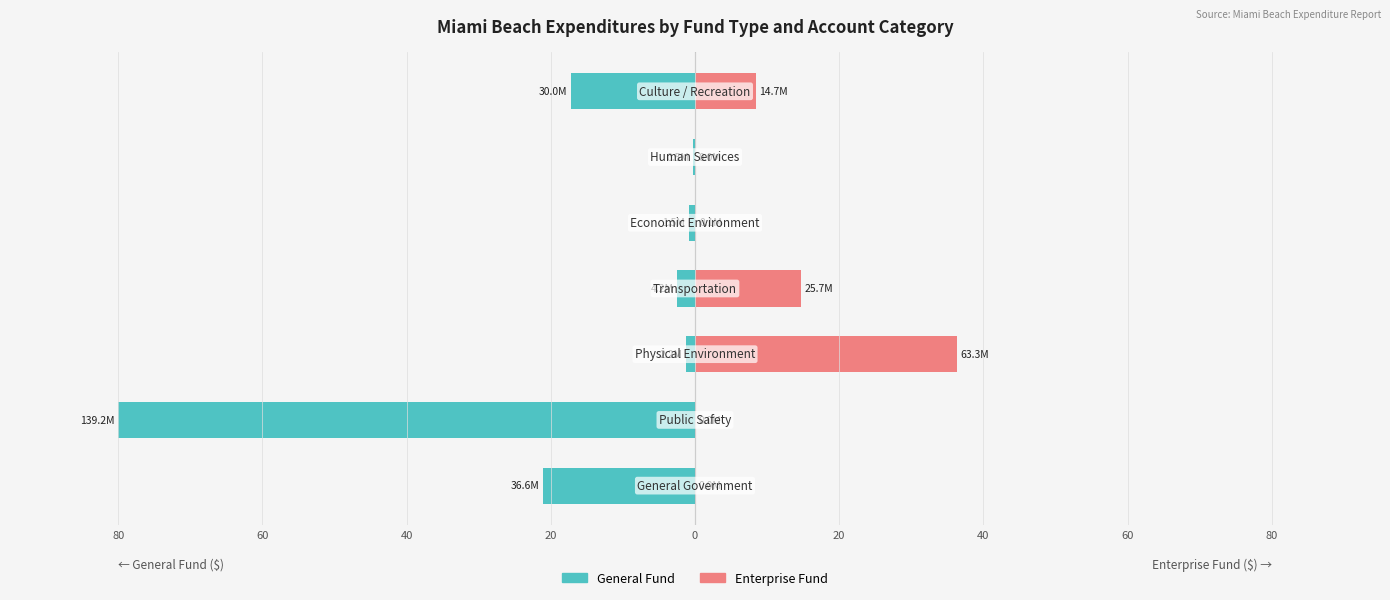

What is the value of the General Fund bar at the 2nd from the left?

-80.0